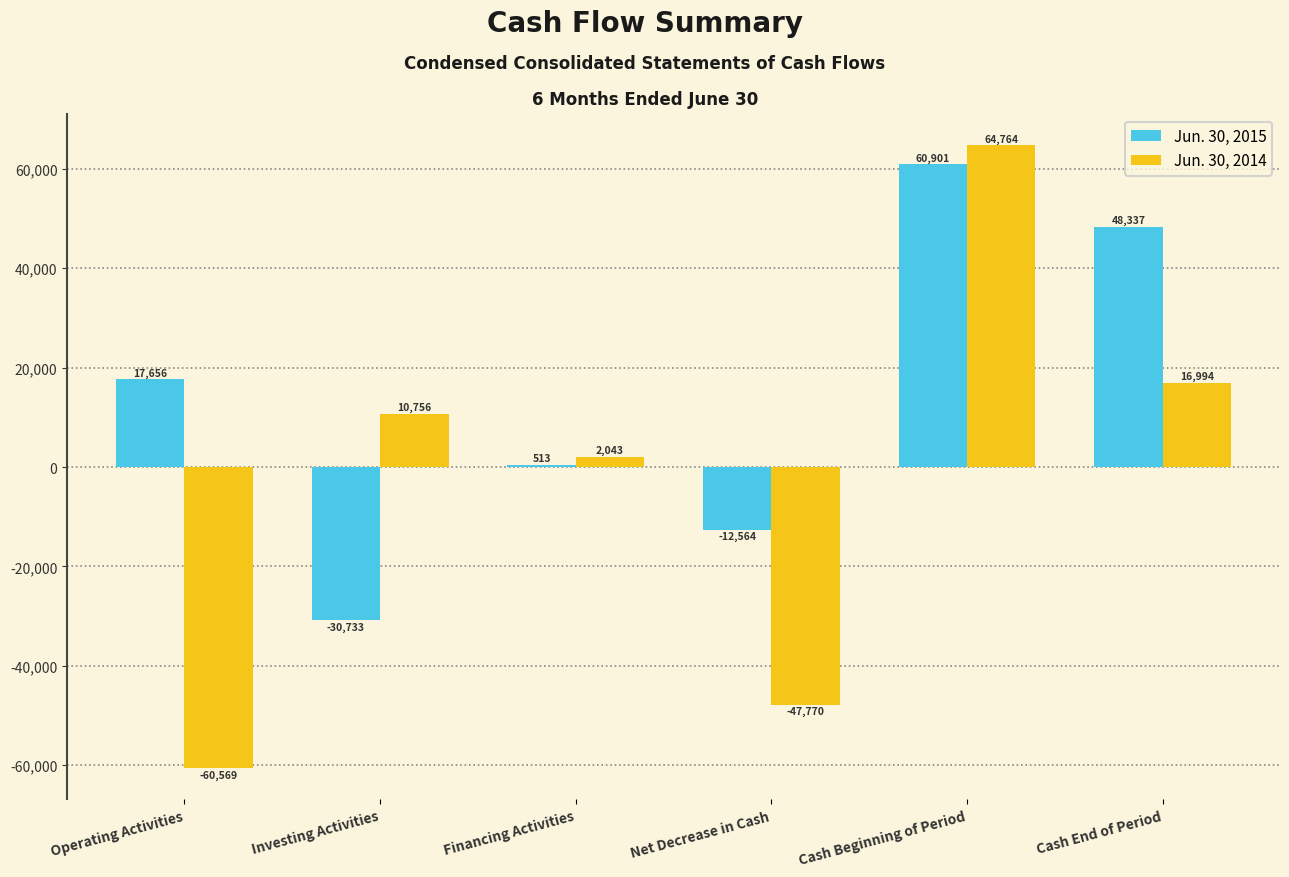

True or false: Jun. 30, 2014 has a value of -60569 at Operating Activities.

True